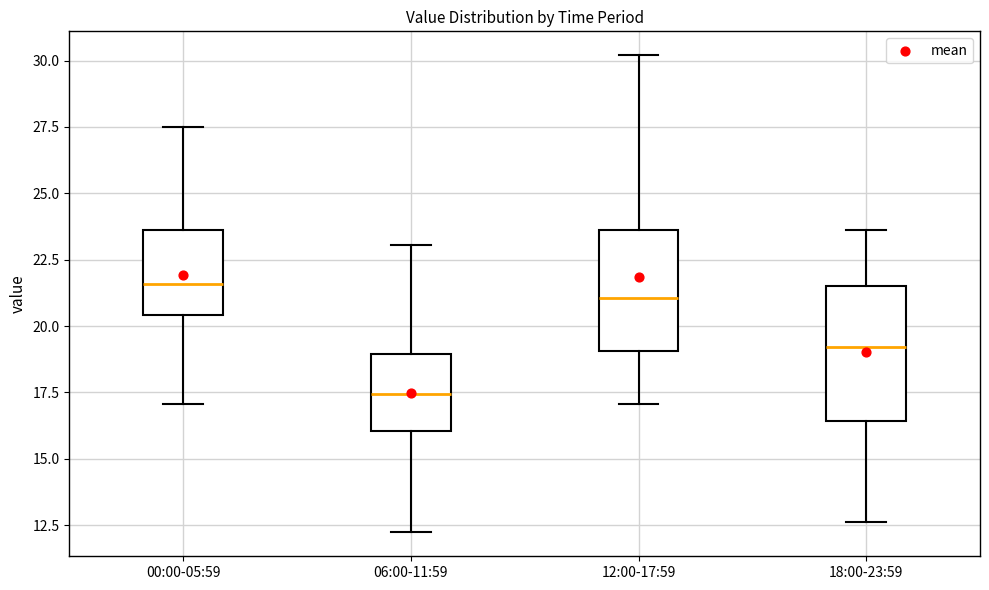

Reading left to right, transcribe this box plot: for each box, give where its median line is, the range the box spans, and where its two whiskers end, as read against the y-axis. The values are not printed on the chart, so give them approximately, as read against the axis.

00:00-05:59: median 21.5, box 20.5 to 23.5, whiskers 17.0 to 27.5
06:00-11:59: median 17.5, box 16.0 to 19.0, whiskers 12.0 to 23.0
12:00-17:59: median 21.0, box 19.0 to 23.5, whiskers 17.0 to 30.0
18:00-23:59: median 19.0, box 16.5 to 21.5, whiskers 12.5 to 23.5